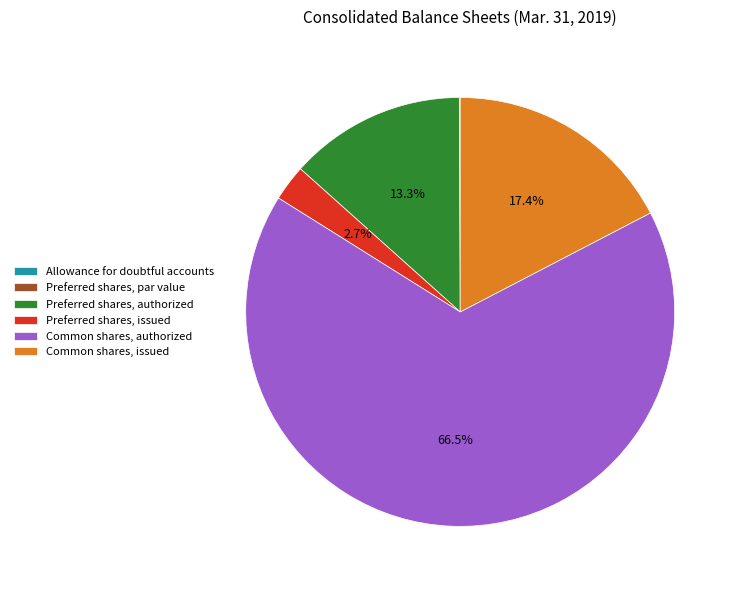

How much of the chart is everything except Common shares, issued?

82.6%